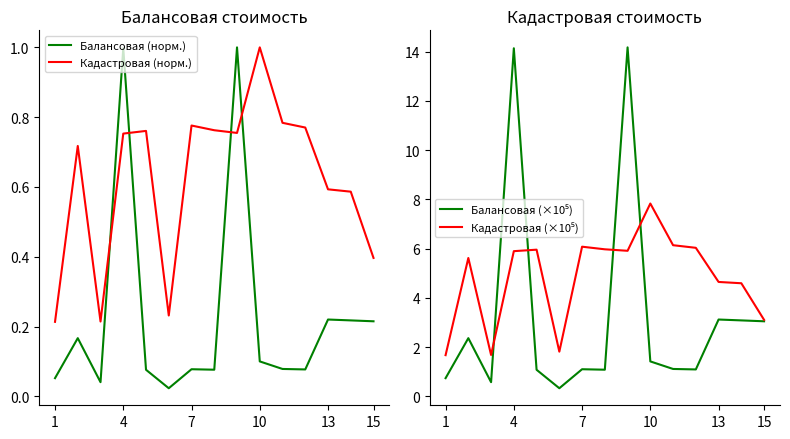

How many lines are shown in the chart?

4